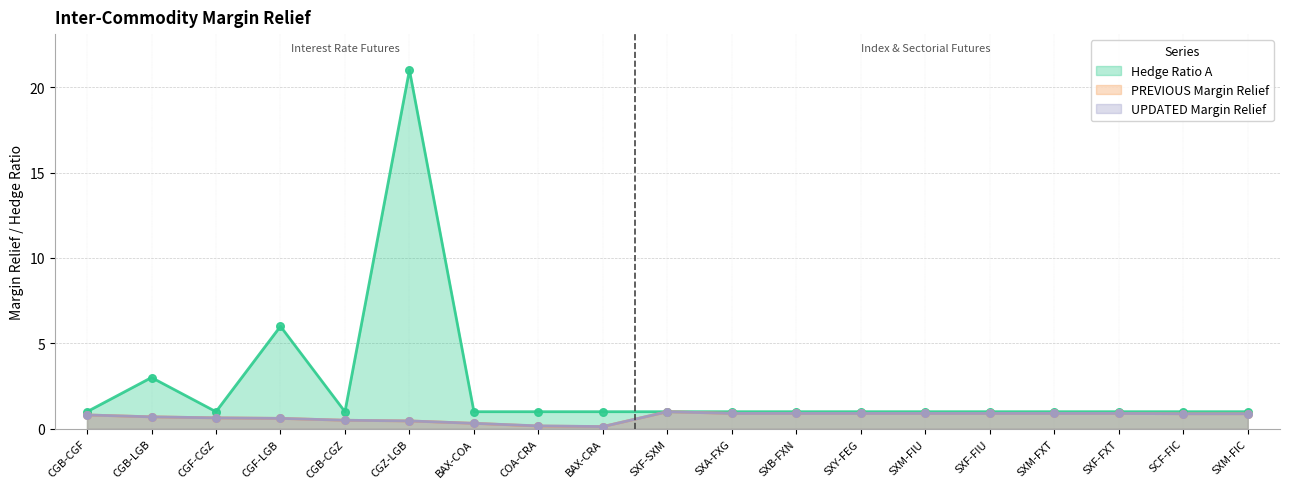

Which series contains the highest Y value?

Hedge Ratio A